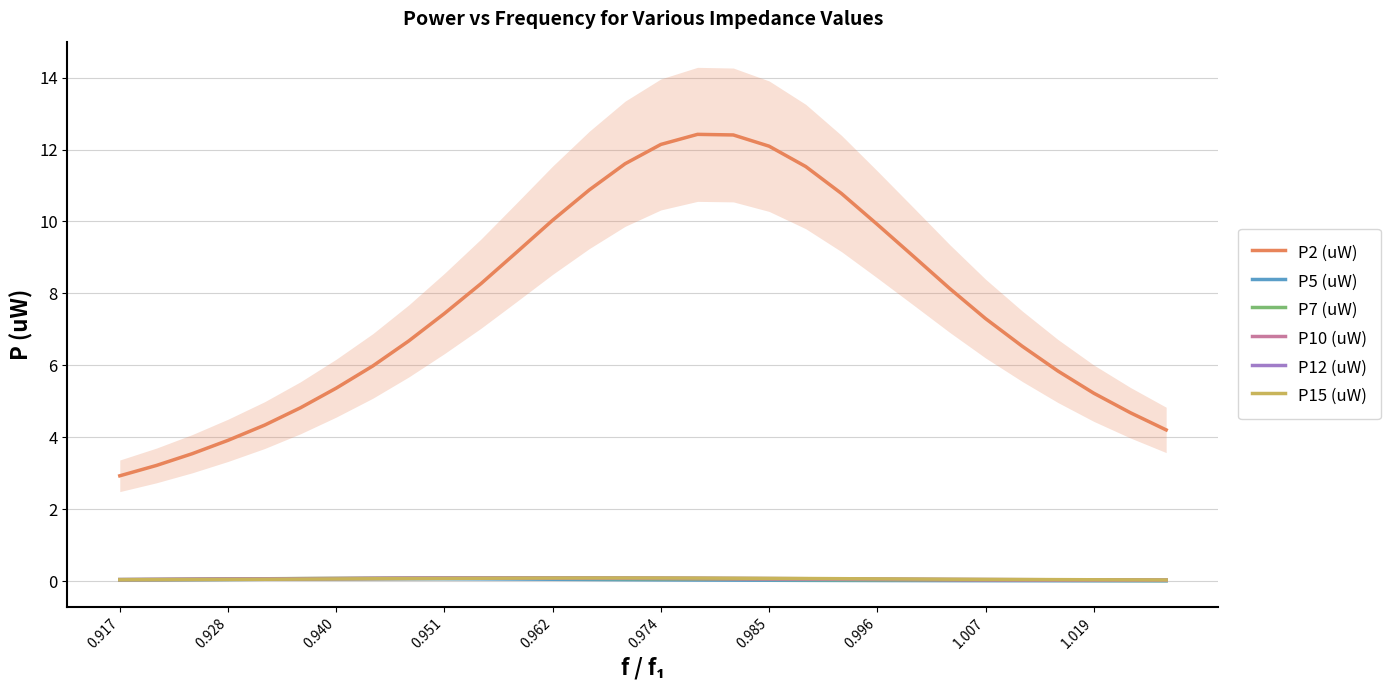

Reading left to right, extract all data points from this chart.

P2 (uW): 2.9	3.2	3.5	3.9	4.3	4.8	5.4	6.0	6.7	7.4	8.3	9.1	10.0	10.9	11.6	12.1	12.4	12.4	12.1	11.5	10.8	9.9	9.0	8.1	7.3	6.5	5.8	5.2	4.7	4.2
P5 (uW): 0.0	0.0	0.0	0.0	0.1	0.1	0.1	0.1	0.1	0.1	0.1	0.1	0.1	0.0	0.0	0.0	0.0	0.0	0.0	0.0	0.0	0.0	0.0	0.0	0.0	0.0	0.0	0.0	0.0	0.0
P7 (uW): 0.0	0.0	0.1	0.1	0.1	0.1	0.1	0.1	0.1	0.1	0.1	0.1	0.1	0.1	0.1	0.1	0.1	0.1	0.0	0.0	0.0	0.0	0.0	0.0	0.0	0.0	0.0	0.0	0.0	0.0
P10 (uW): 0.0	0.0	0.1	0.1	0.1	0.1	0.1	0.1	0.1	0.1	0.1	0.1	0.1	0.1	0.1	0.1	0.1	0.1	0.1	0.1	0.0	0.0	0.0	0.0	0.0	0.0	0.0	0.0	0.0	0.0
P12 (uW): 0.0	0.0	0.0	0.1	0.1	0.1	0.1	0.1	0.1	0.1	0.1	0.1	0.1	0.1	0.1	0.1	0.1	0.1	0.1	0.1	0.1	0.1	0.1	0.0	0.0	0.0	0.0	0.0	0.0	0.0
P15 (uW): 0.0	0.0	0.0	0.0	0.1	0.1	0.1	0.1	0.1	0.1	0.1	0.1	0.1	0.1	0.1	0.1	0.1	0.1	0.1	0.1	0.1	0.1	0.1	0.1	0.0	0.0	0.0	0.0	0.0	0.0